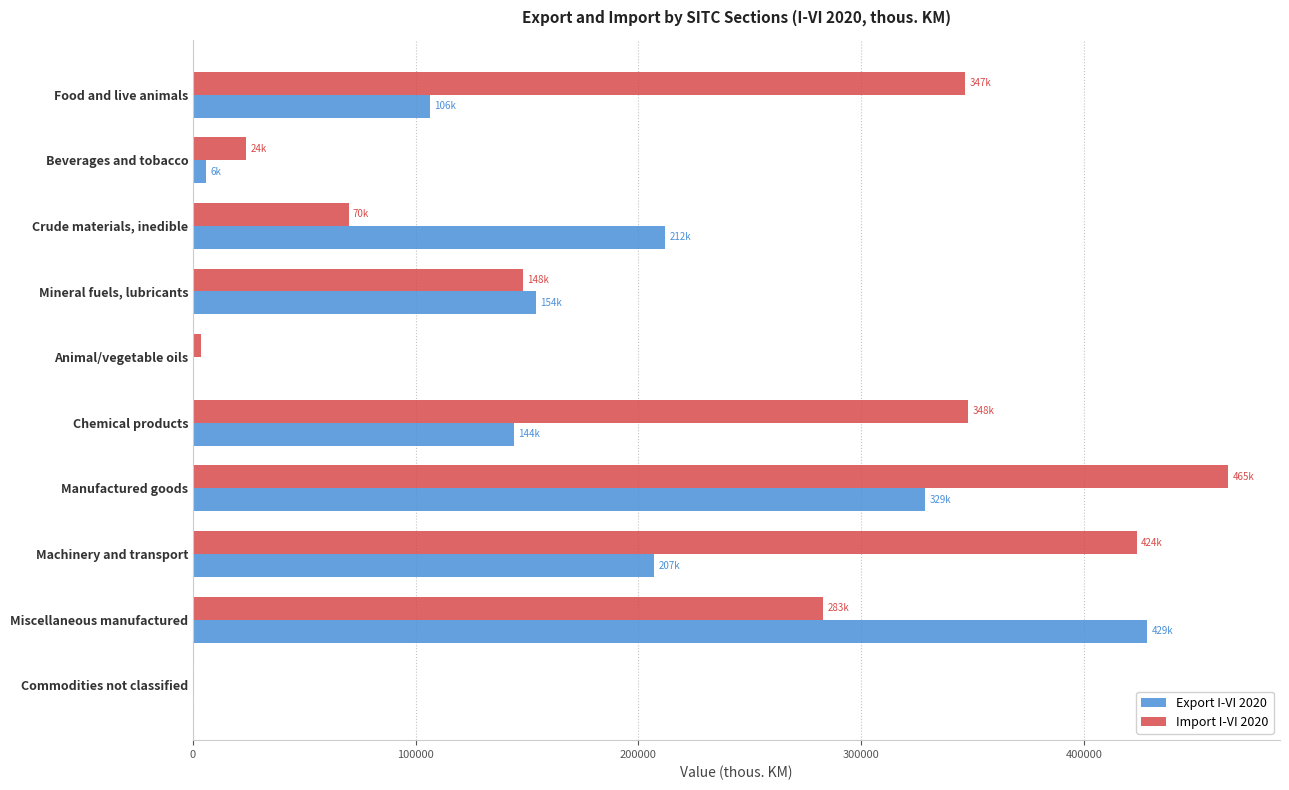

Between Mineral fuels, lubricants and Chemical products, which series saw the biggest shift?

Import I-VI 2020